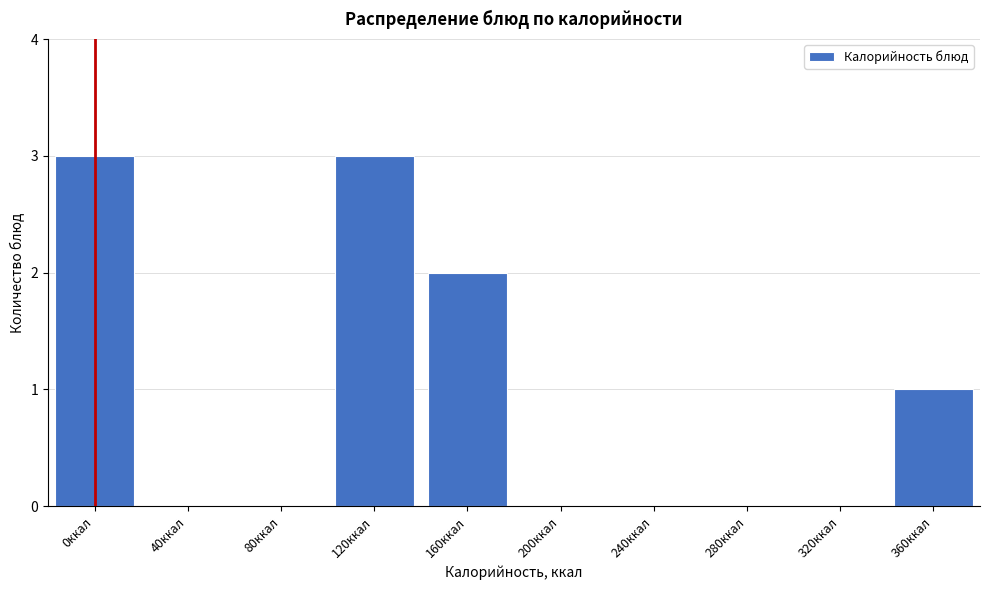

Reading right to left, extract all data points from this chart.

360ккал=1	320ккал=0	280ккал=0	240ккал=0	200ккал=0	160ккал=2	120ккал=3	80ккал=0	40ккал=0	0ккал=3